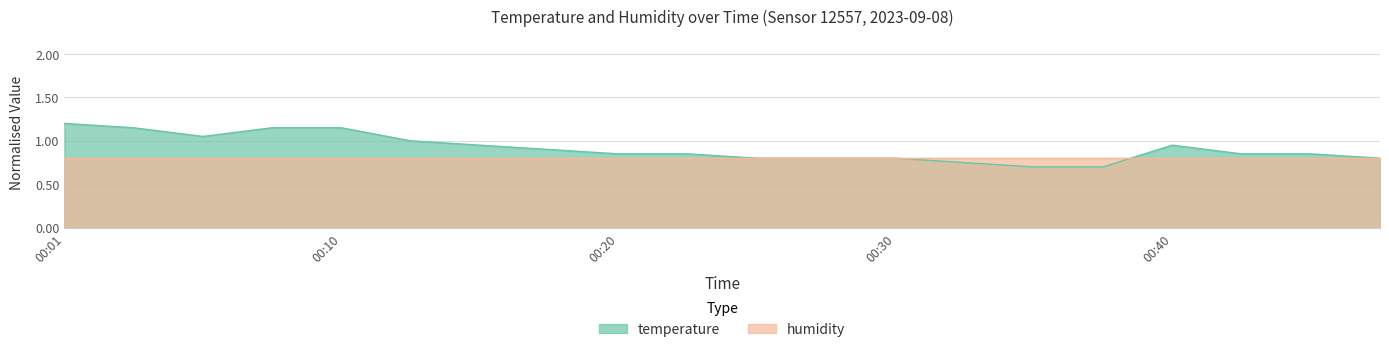

Rank the categories by value from highest to lowest.

00:01, 00:03, 00:08, 00:10, 00:05, 00:13, 00:15, 00:40, 00:18, 00:20, 00:23, 00:42, 00:45, 00:25, 00:28, 00:30, 00:47, 00:32, 00:35, 00:37